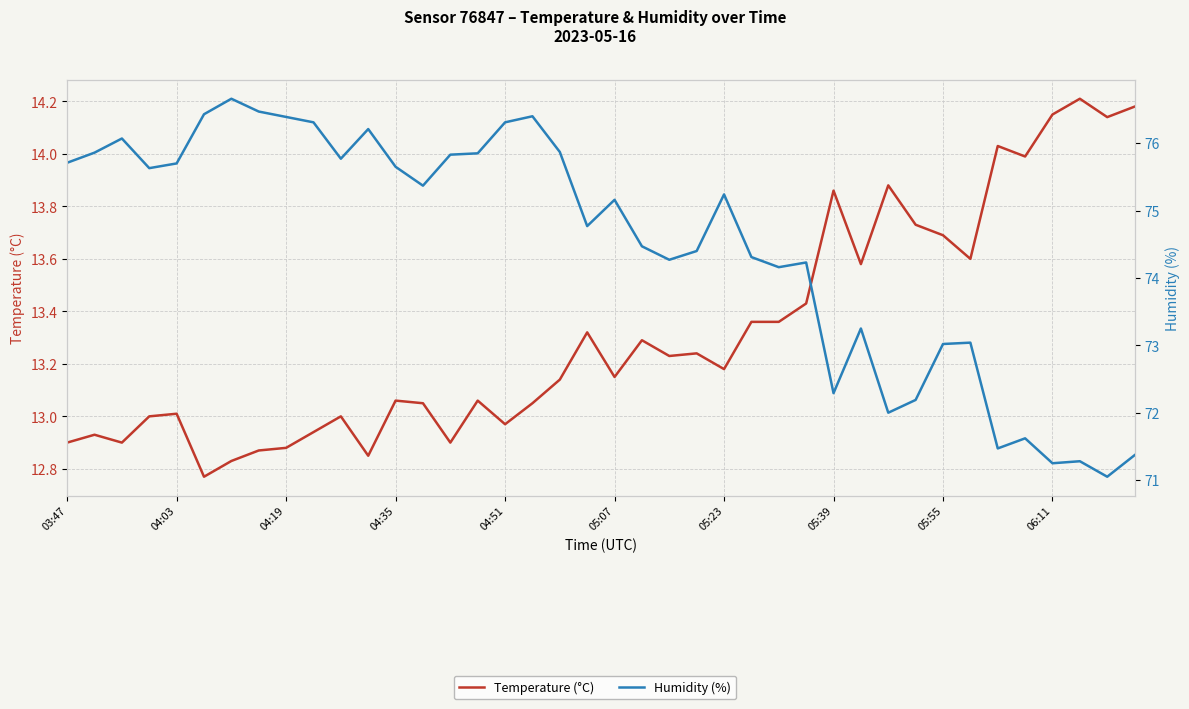

True or false: Humidity (%) and Temperature (°C) intersect in this chart.

False